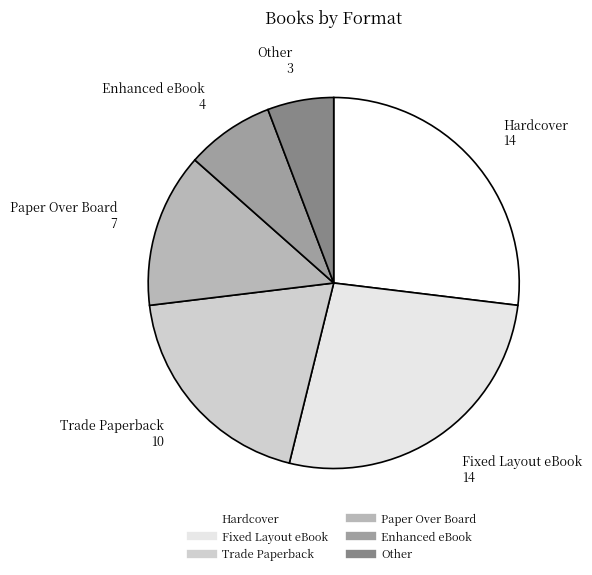

Which slice is the smallest?

Other